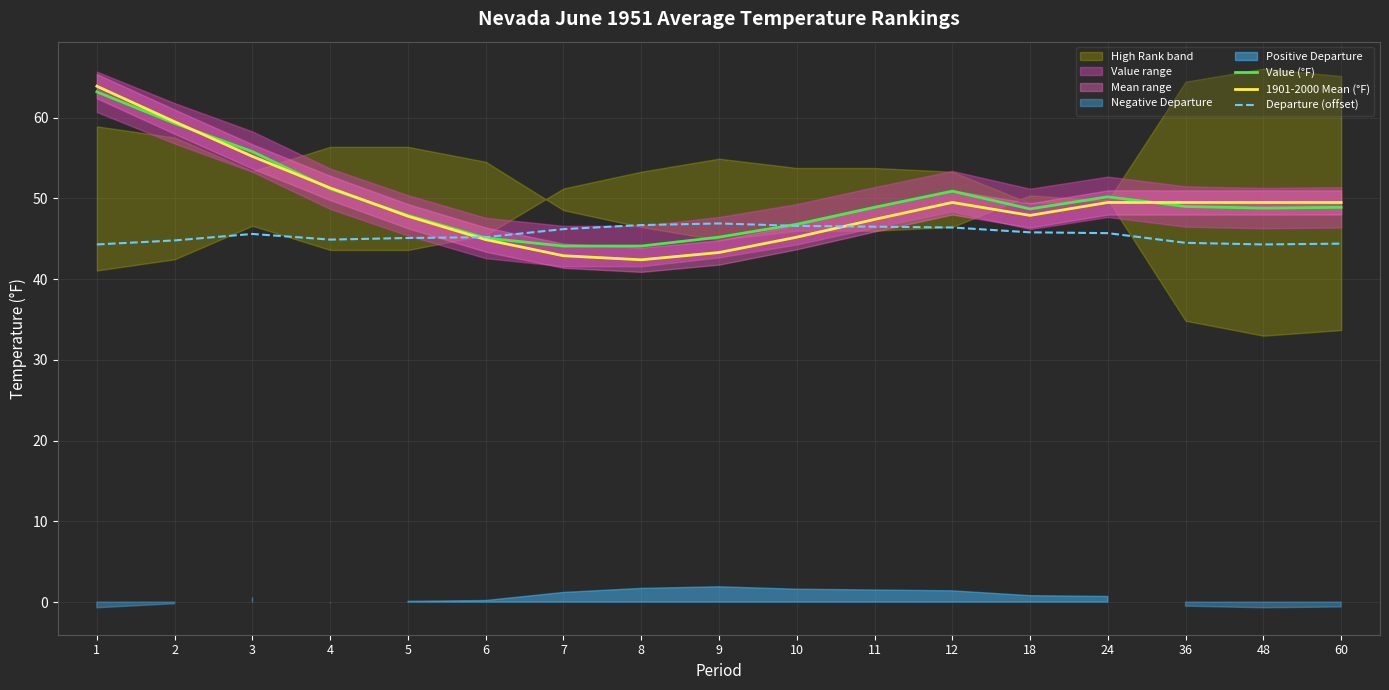

What is the value of the Value (°F) point at the 14th from the left?

50.2